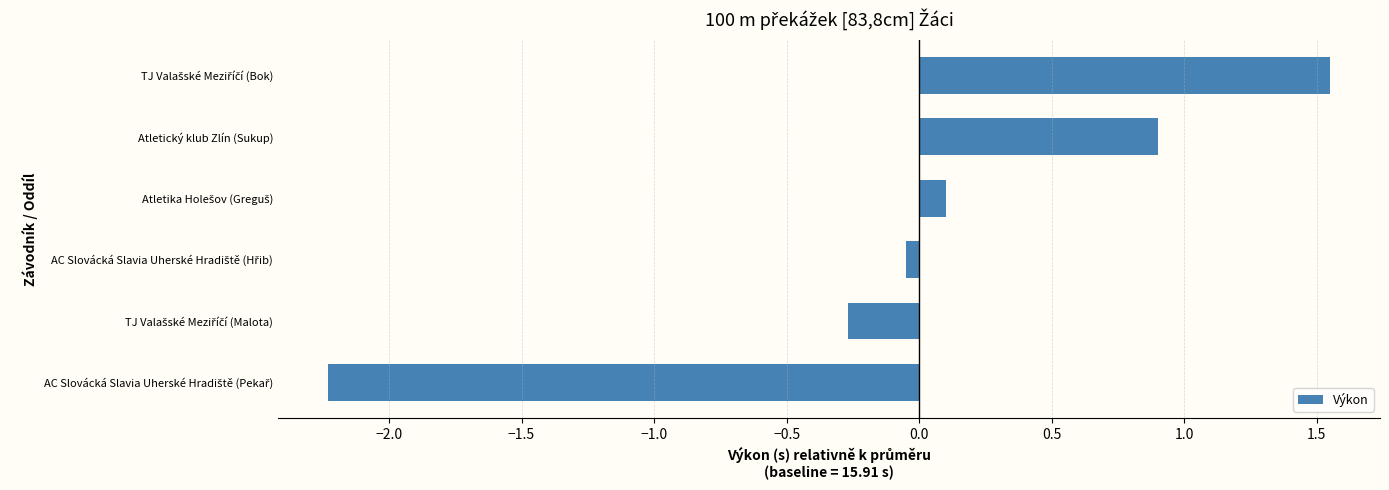

What is the minimum value shown in the chart?

-2.2